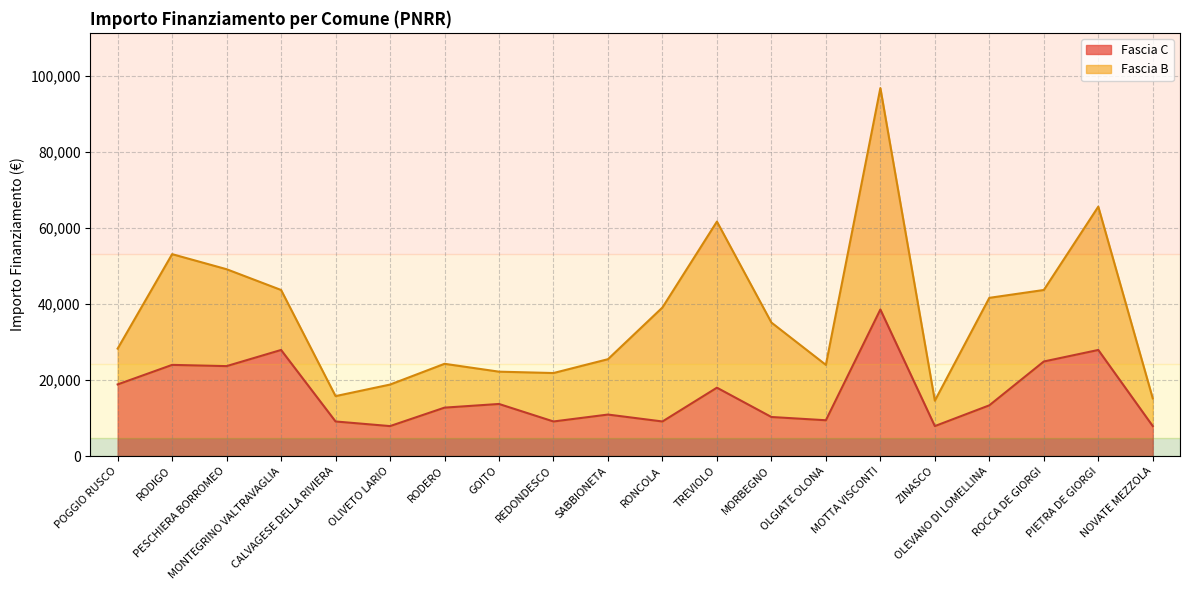

How many data points are less than 13354?

10